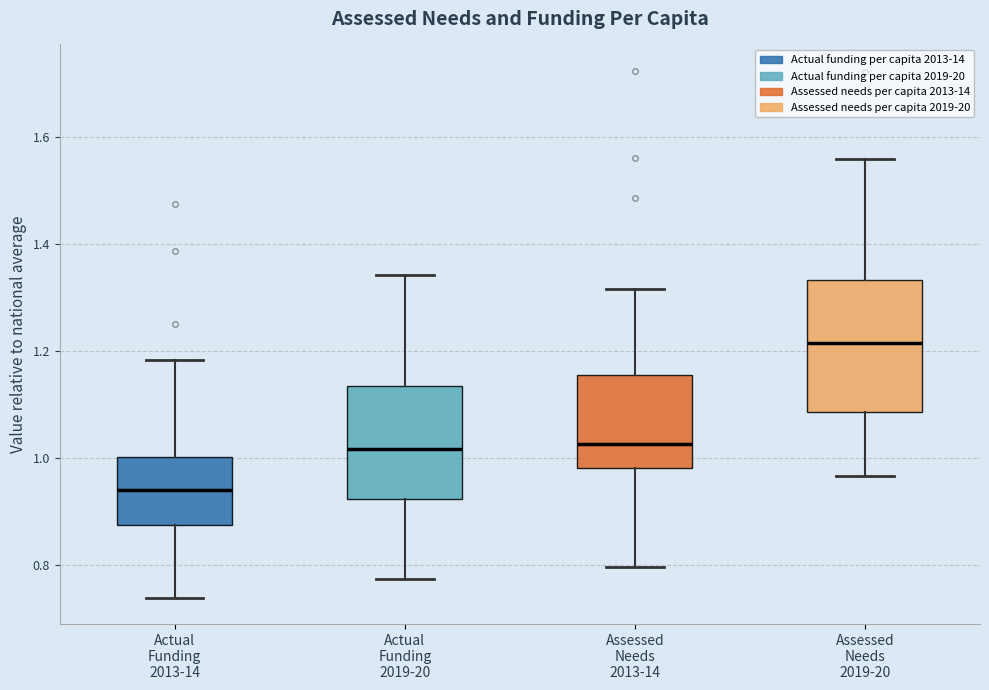

Reading left to right, read every box against the y-axis: the position of its median line, the range the box covers, and the ends of its whiskers. The values are not printed on the chart, so give them approximately, as read against the axis.

Actual Funding 2013-14: median 0.94, box 0.88 to 1.00, whiskers 0.74 to 1.18
Actual Funding 2019-20: median 1.02, box 0.92 to 1.14, whiskers 0.78 to 1.34
Assessed Needs 2013-14: median 1.02, box 0.98 to 1.16, whiskers 0.80 to 1.32
Assessed Needs 2019-20: median 1.22, box 1.08 to 1.34, whiskers 0.96 to 1.56